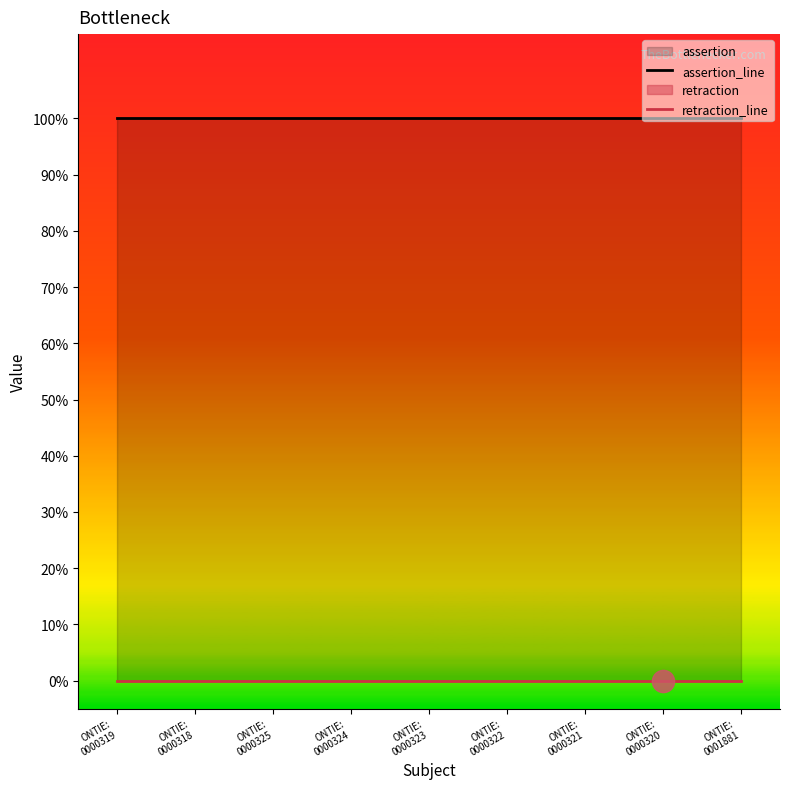

Where is retraction_line nearest to the value 0?

ONTIE:
0000319